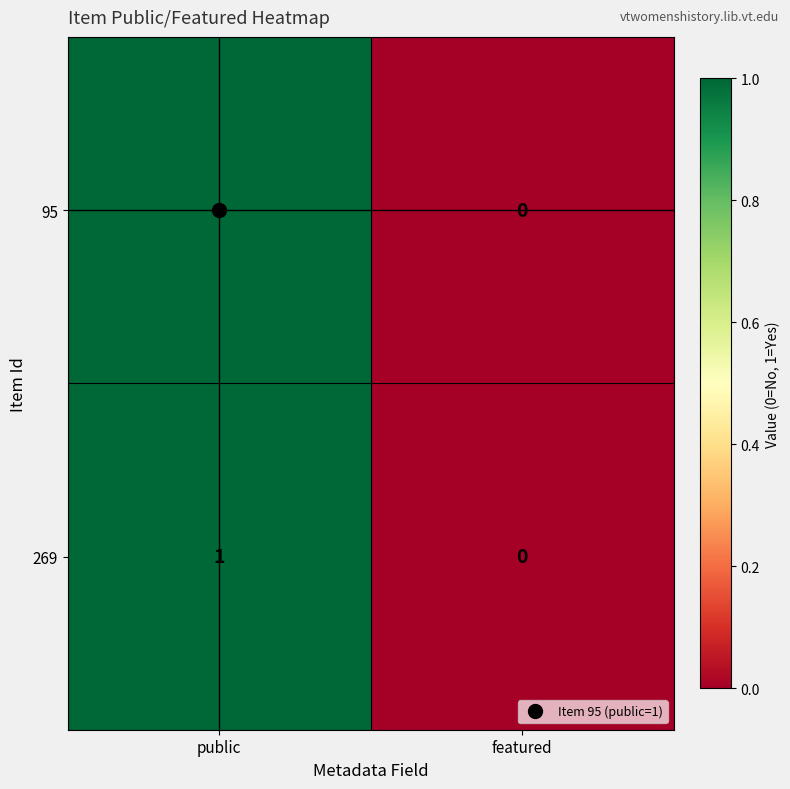

The value of 269 at public is 1. True or false?

True